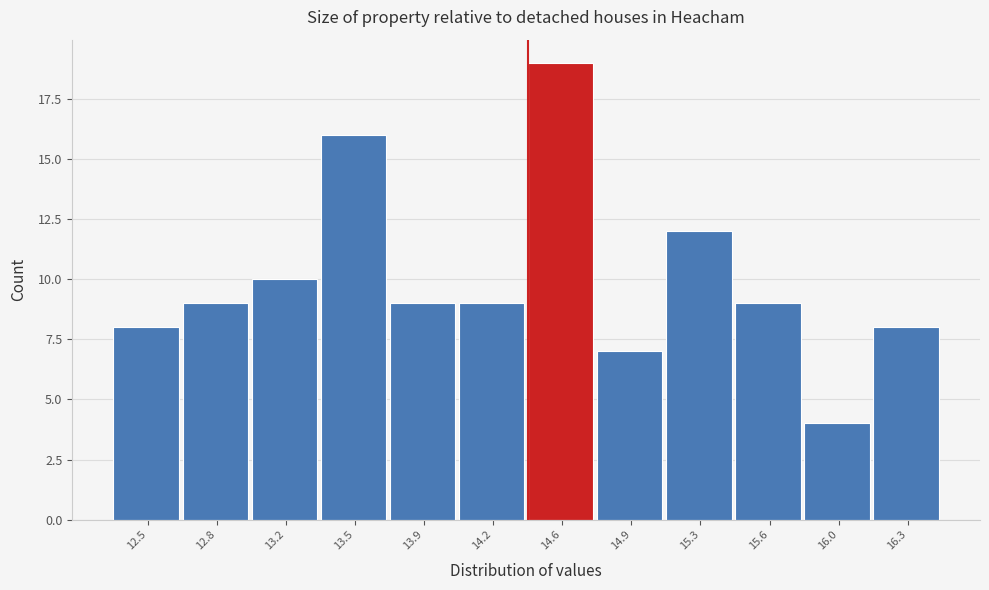

Reading left to right, list every bar in this chart as the range it spans on the x-axis followed by its height. The values are not printed on the chart, so give them approximately, as read against the axis.

12.30 to 12.65: 8
12.65 to 13.00: 9
13.00 to 13.35: 10
13.35 to 13.70: 16
13.70 to 14.05: 9
14.05 to 14.40: 9
14.40 to 14.75: 19
14.75 to 15.10: 7
15.10 to 15.45: 12
15.45 to 15.80: 9
15.80 to 16.15: 4
16.15 to 16.50: 8